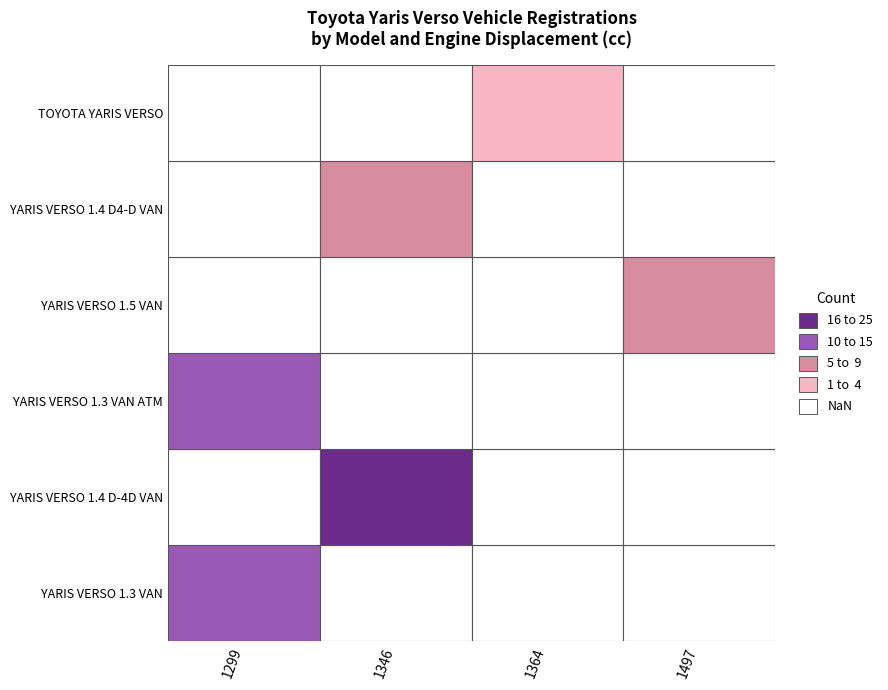

Reading left to right, what are all the values shown in this chart?

YARIS VERSO 1.3 VAN: 14	0	0	0
YARIS VERSO 1.4 D-4D VAN: 0	22	0	0
YARIS VERSO 1.3 VAN ATM: 10	0	0	0
YARIS VERSO 1.5 VAN: 0	0	0	6
YARIS VERSO 1.4 D4-D VAN: 0	8	0	0
TOYOTA YARIS VERSO: 0	0	2	0